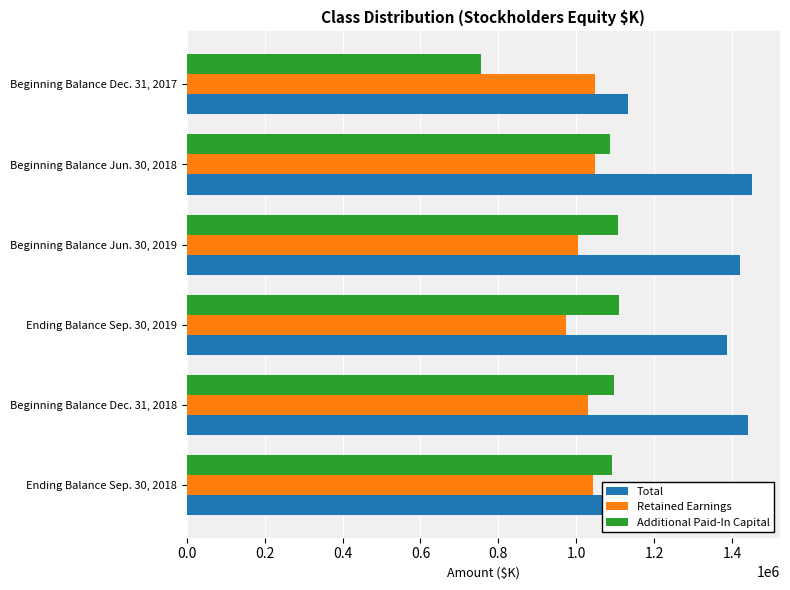

What value does the Retained Earnings series have at Beginning Balance Dec. 31, 2018, to the nearest 100?

1029500